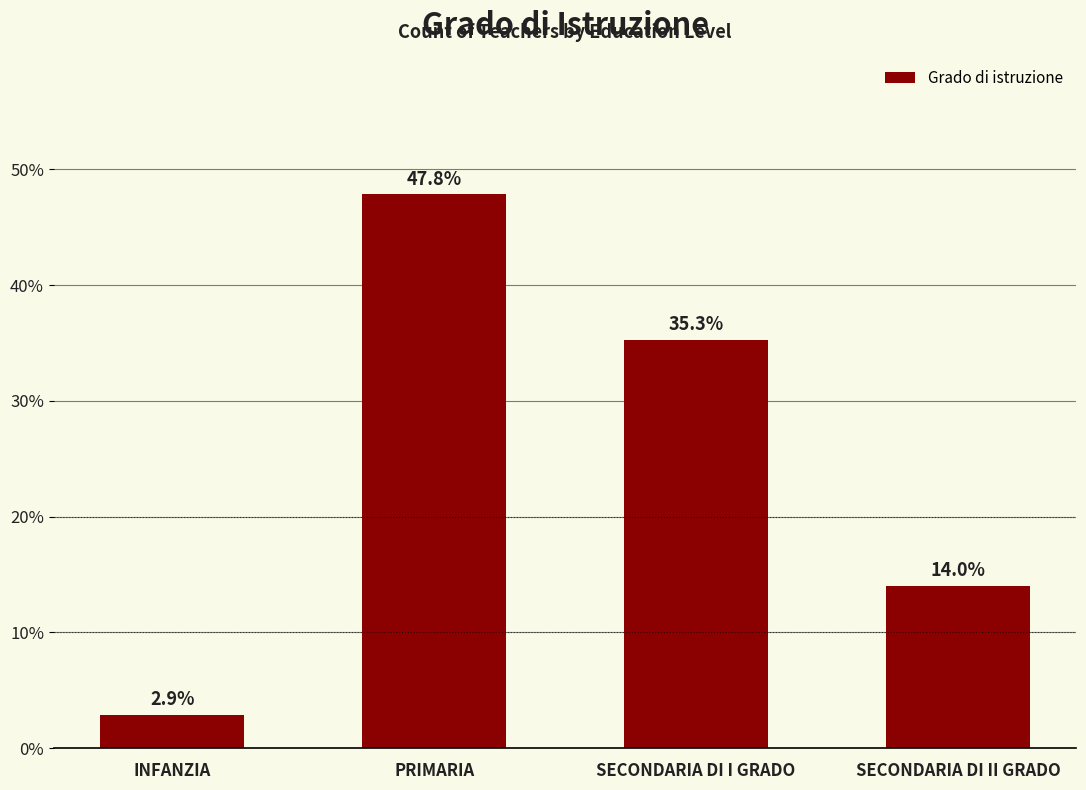

Which label corresponds to the largest value in the chart?

PRIMARIA